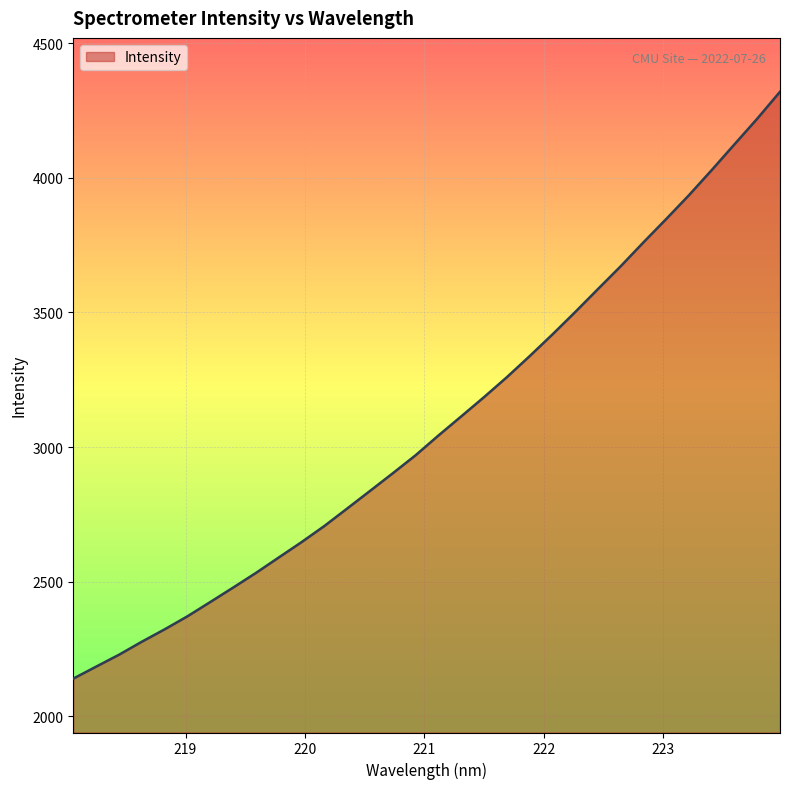

List the labels in order of value, largest first.

223.9802, 223.7895, 223.5987, 223.408, 223.2172, 223.0264, 222.8355, 222.6447, 222.4538, 222.263, 222.0721, 221.8812, 221.6902, 221.4993, 221.3083, 221.1174, 220.9264, 220.7354, 220.5444, 220.3533, 220.1623, 219.9712, 219.7801, 219.589, 219.3979, 219.2067, 219.0156, 218.8244, 218.6332, 218.442, 218.2508, 218.0596